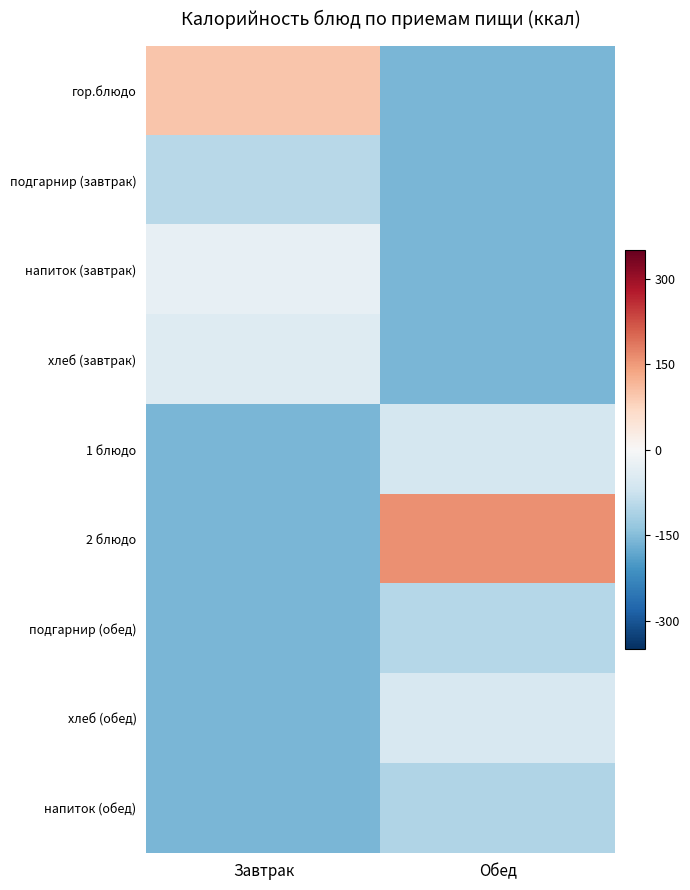

Reading left to right, list all the values displayed in this chart.

гор.блюдо: Завтрак=97.0	Обед=-161.0
подгарнир (завтрак): Завтрак=-98.2	Обед=-161.0
напиток (завтрак): Завтрак=-28.4	Обед=-161.0
хлеб (завтрак): Завтрак=-44.0	Обед=-161.0
1 блюдо: Завтрак=-161.0	Обед=-62.7
2 блюдо: Завтрак=-161.0	Обед=161.0
подгарнир (обед): Завтрак=-161.0	Обед=-100.2
хлеб (обед): Завтрак=-161.0	Обед=-56.0
напиток (обед): Завтрак=-161.0	Обед=-105.0